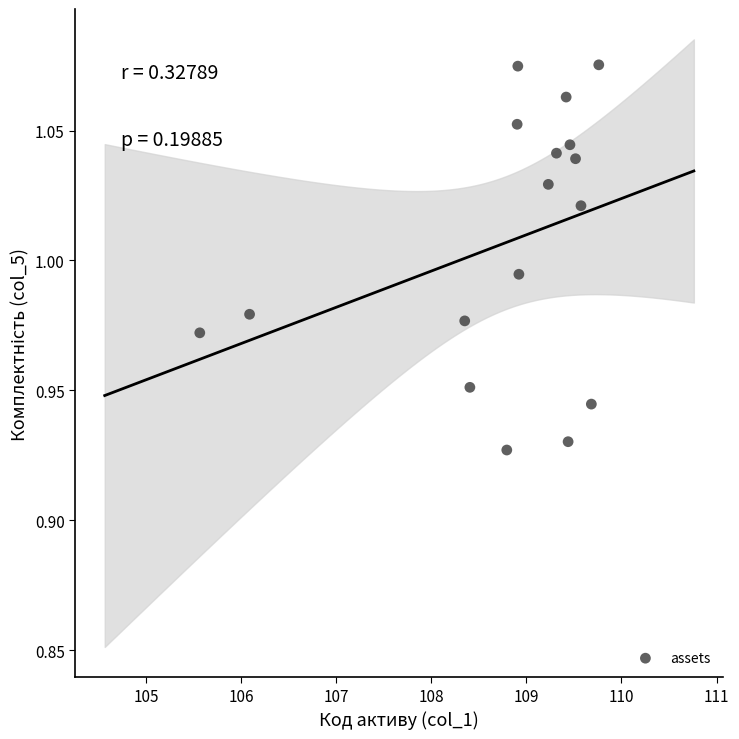

What is the range of X values (max minus min)?

4.2